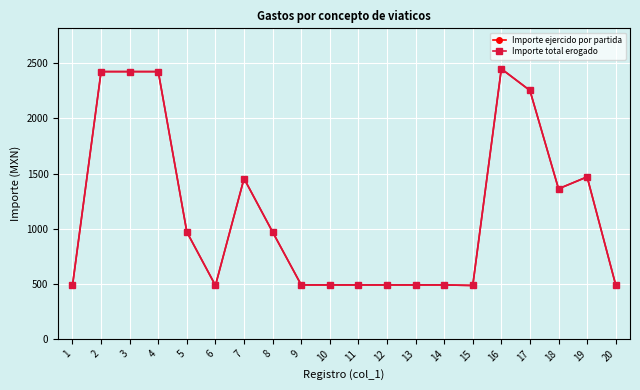

What is the difference between the maximum and minimum values in the Importe total erogado series?

1965